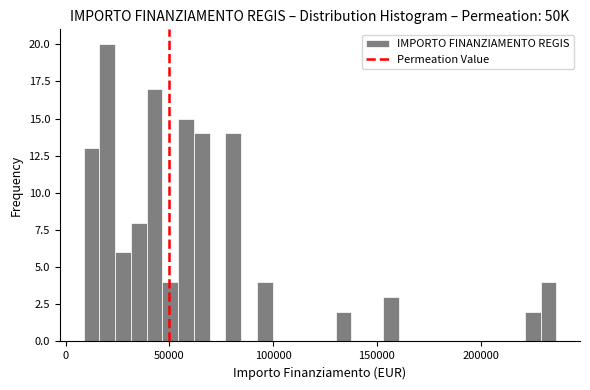

Around what value on the x-axis is the tallest bar? Give the approximate position of its centre, as read against the axis.

20000